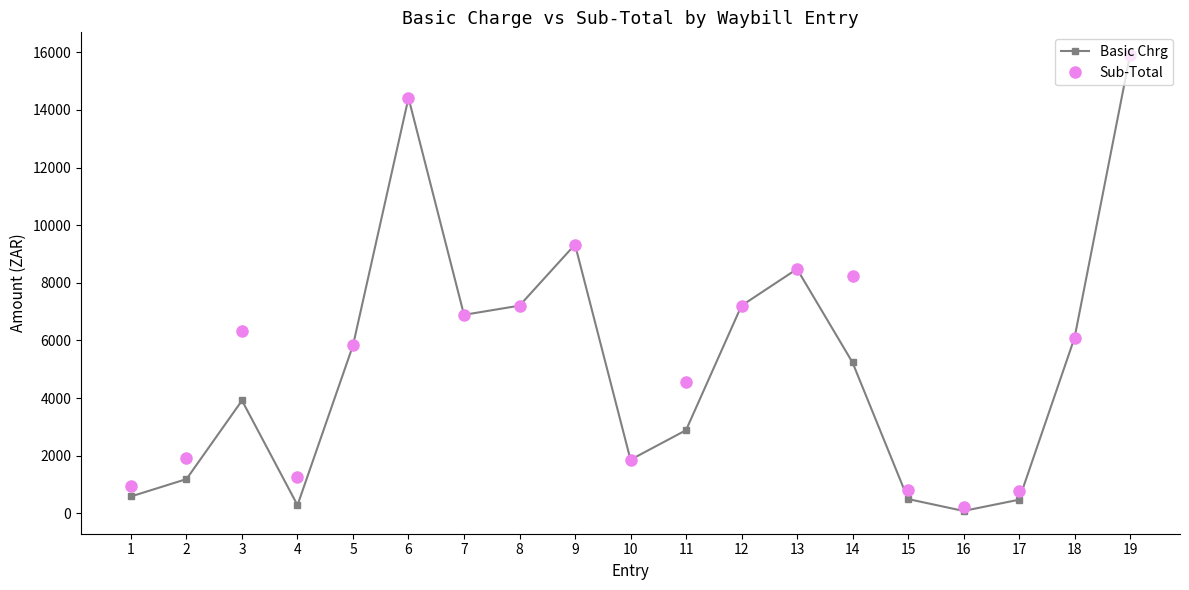

At which category is the sum across all series the highest?

19